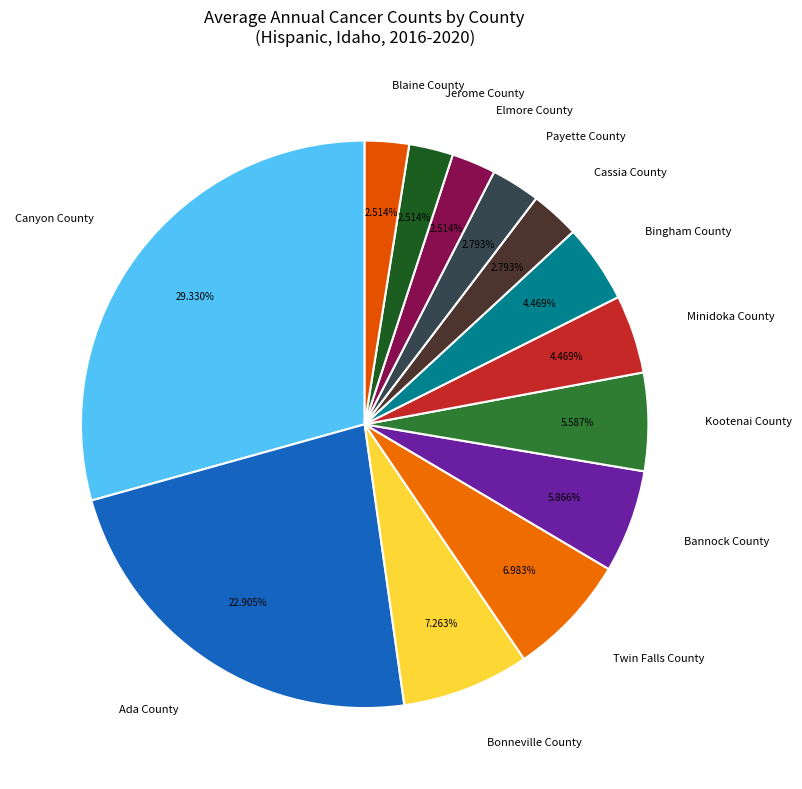

Is there a majority slice in this chart?

No